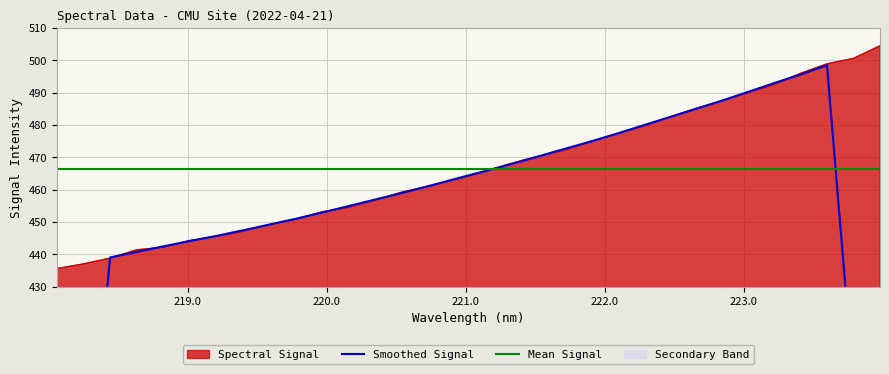

The chart shows a value of 470.1 at 221.4993. True or false?

True